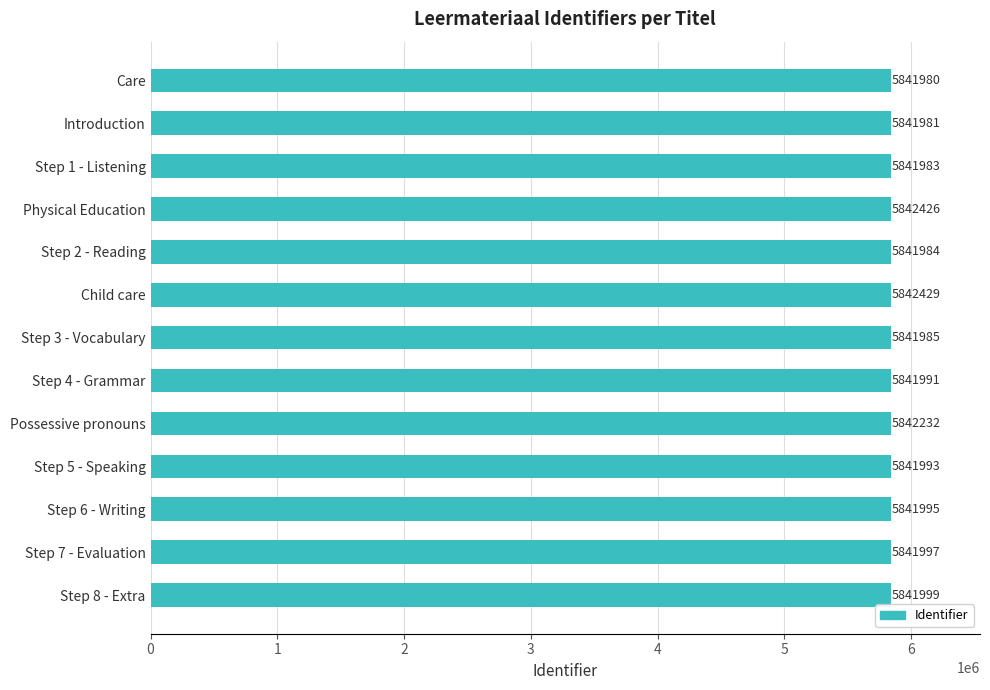

The chart shows a value of 1872302 at Step 6 - Writing. True or false?

False